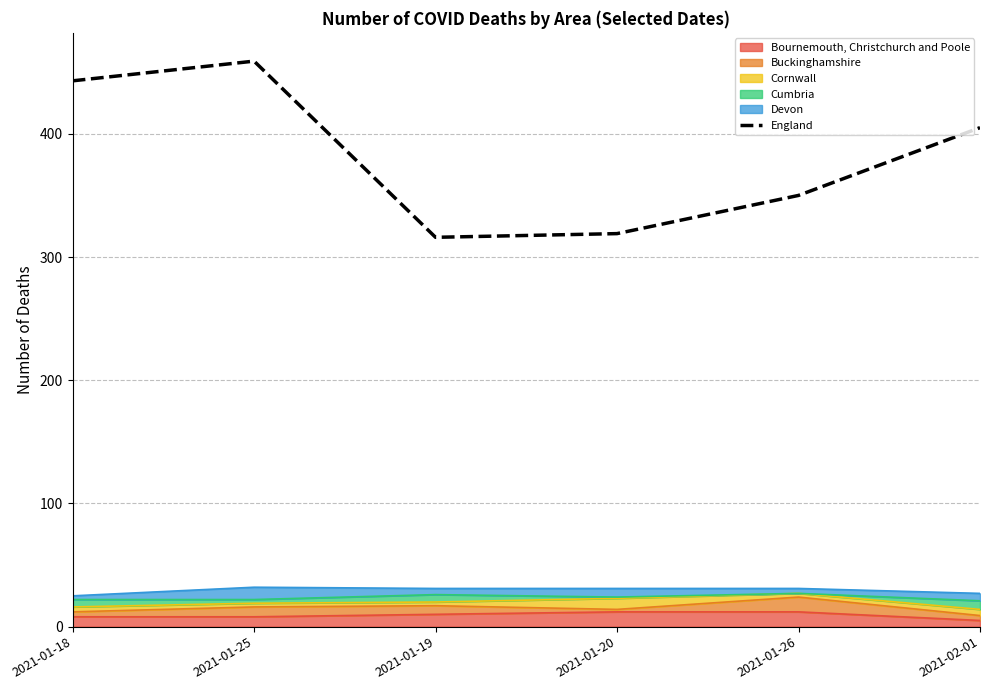

What is the label of the 6th point from the left?

2021-02-01